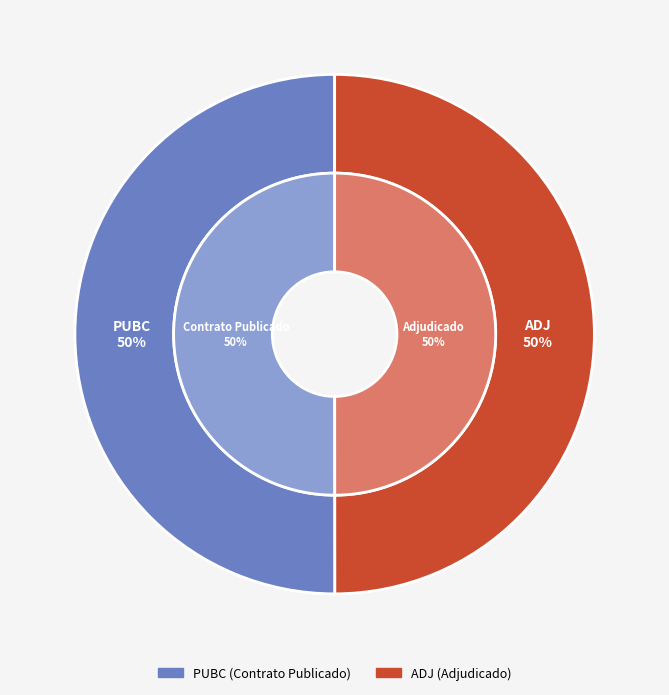

What is the largest slice in the pie chart?

PUBC